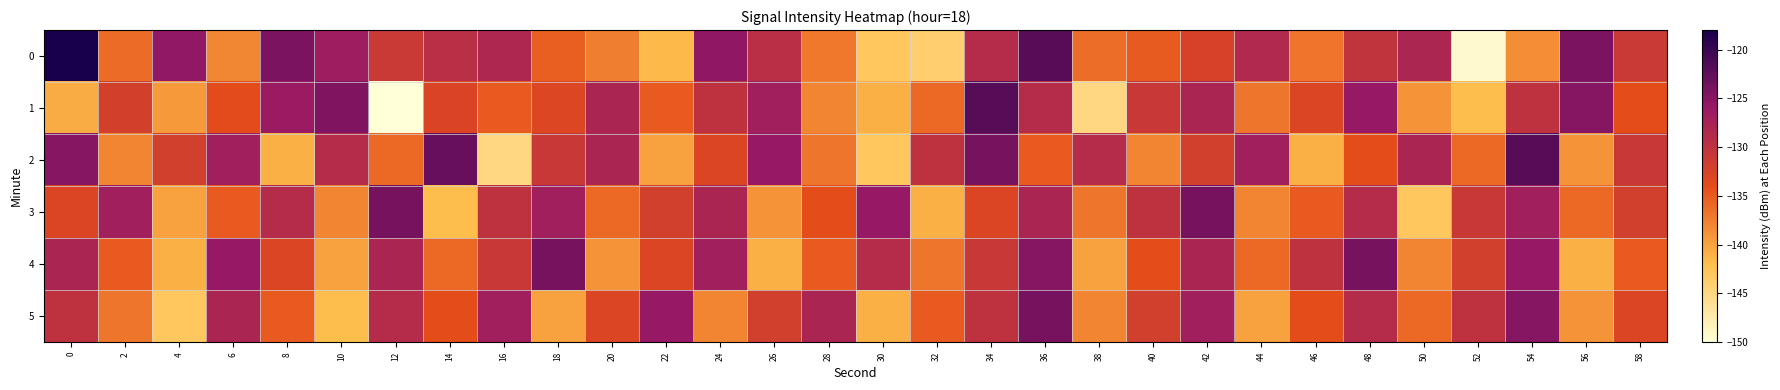

Reading left to right, list all the values displayed in this chart.

0: 0=-117.8	2=-136.2	4=-125.5	6=-138.1	8=-124.1	10=-126.5	12=-131.1	14=-129.4	16=-128.2	18=-135.3	20=-137.4	22=-141.6	24=-125.5	26=-129.5	28=-137.1	30=-143.0	32=-143.9	34=-128.9	36=-122.0	38=-136.3	40=-135.0	42=-132.3	44=-128.5	46=-136.9	48=-130.2	50=-128.0	52=-149.3	54=-138.5	56=-124.1	58=-131.0
1: 0=-140.7	2=-132.0	4=-139.3	6=-133.8	8=-126.3	10=-124.5	12=-149.9	14=-132.9	16=-134.9	18=-133.1	20=-128.0	22=-135.0	24=-130.0	26=-127.0	28=-138.0	30=-141.0	32=-136.0	34=-122.0	36=-129.0	38=-145.0	40=-131.0	42=-128.0	44=-137.0	46=-133.0	48=-126.0	50=-139.0	52=-142.0	54=-130.0	56=-125.0	58=-134.0
2: 0=-125.0	2=-138.0	4=-132.0	6=-127.0	8=-141.0	10=-129.0	12=-136.0	14=-123.0	16=-145.0	18=-131.0	20=-128.0	22=-140.0	24=-133.0	26=-126.0	28=-137.0	30=-143.0	32=-130.0	34=-124.0	36=-135.0	38=-129.0	40=-138.0	42=-132.0	44=-127.0	46=-141.0	48=-134.0	50=-128.0	52=-136.0	54=-122.0	56=-139.0	58=-131.0
3: 0=-133.0	2=-127.0	4=-140.0	6=-135.0	8=-129.0	10=-138.0	12=-124.0	14=-142.0	16=-130.0	18=-127.0	20=-136.0	22=-132.0	24=-128.0	26=-139.0	28=-134.0	30=-126.0	32=-141.0	34=-133.0	36=-128.0	38=-137.0	40=-130.0	42=-124.0	44=-138.0	46=-135.0	48=-129.0	50=-143.0	52=-131.0	54=-127.0	56=-136.0	58=-132.0
4: 0=-128.0	2=-135.0	4=-141.0	6=-126.0	8=-133.0	10=-140.0	12=-128.0	14=-136.0	16=-131.0	18=-124.0	20=-139.0	22=-133.0	24=-127.0	26=-141.0	28=-135.0	30=-129.0	32=-137.0	34=-131.0	36=-125.0	38=-140.0	40=-134.0	42=-128.0	44=-136.0	46=-130.0	48=-124.0	50=-138.0	52=-132.0	54=-126.0	56=-141.0	58=-135.0
5: 0=-130.0	2=-137.0	4=-143.0	6=-128.0	8=-135.0	10=-142.0	12=-129.0	14=-134.0	16=-127.0	18=-140.0	20=-133.0	22=-126.0	24=-138.0	26=-132.0	28=-128.0	30=-141.0	32=-135.0	34=-130.0	36=-124.0	38=-138.0	40=-132.0	42=-127.0	44=-140.0	46=-134.0	48=-129.0	50=-136.0	52=-130.0	54=-125.0	56=-139.0	58=-133.0